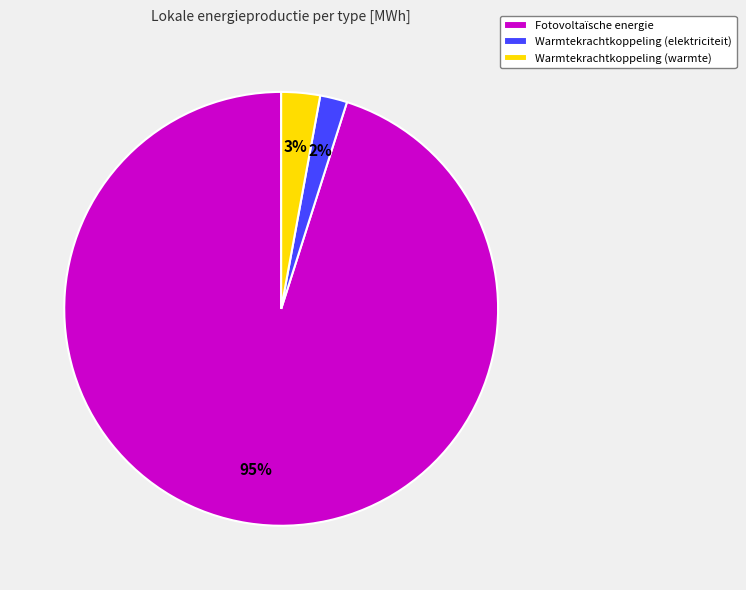

Rank the categories by value from highest to lowest.

Fotovoltaïsche energie, Warmtekrachtkoppeling (warmte), Warmtekrachtkoppeling (elektriciteit)